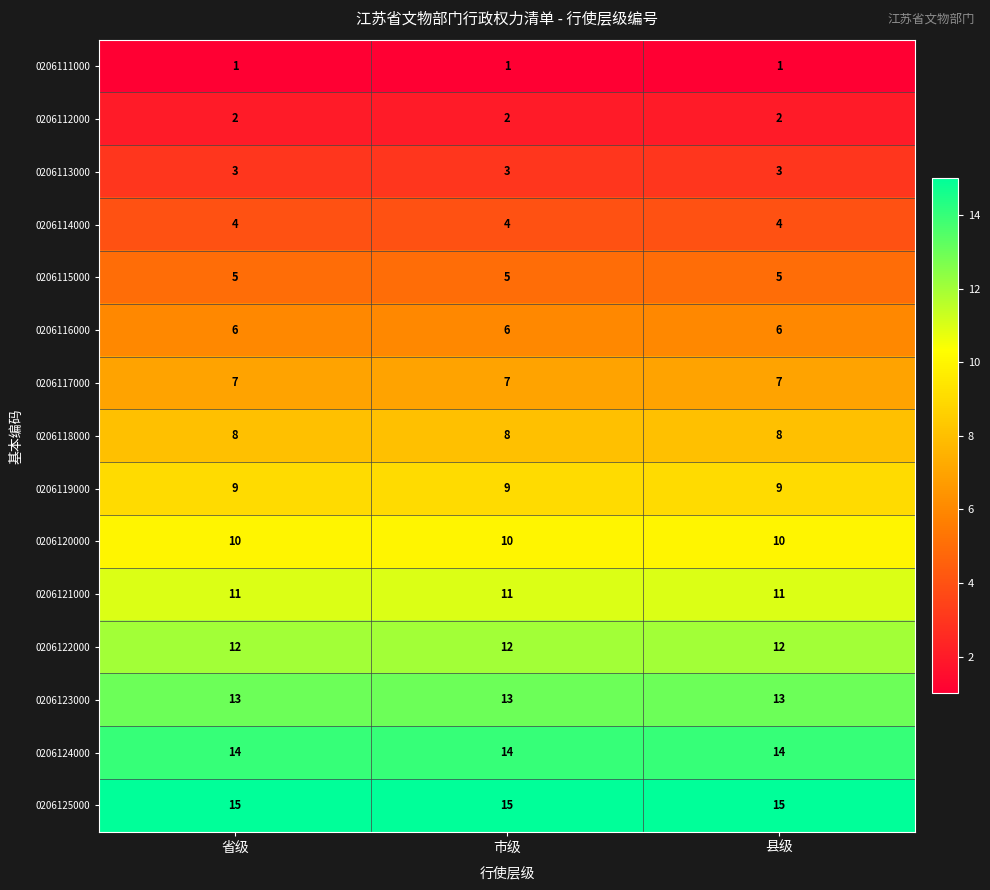

Rank the series by their maximum value, from highest to lowest.

0206125000, 0206124000, 0206123000, 0206122000, 0206121000, 0206120000, 0206119000, 0206118000, 0206117000, 0206116000, 0206115000, 0206114000, 0206113000, 0206112000, 0206111000